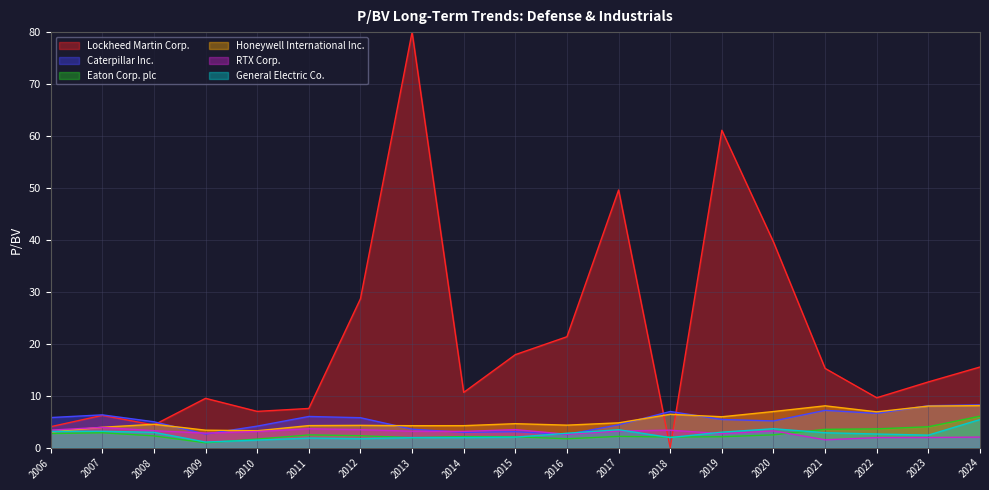

What is the maximum value for General Electric Co.?

5.4